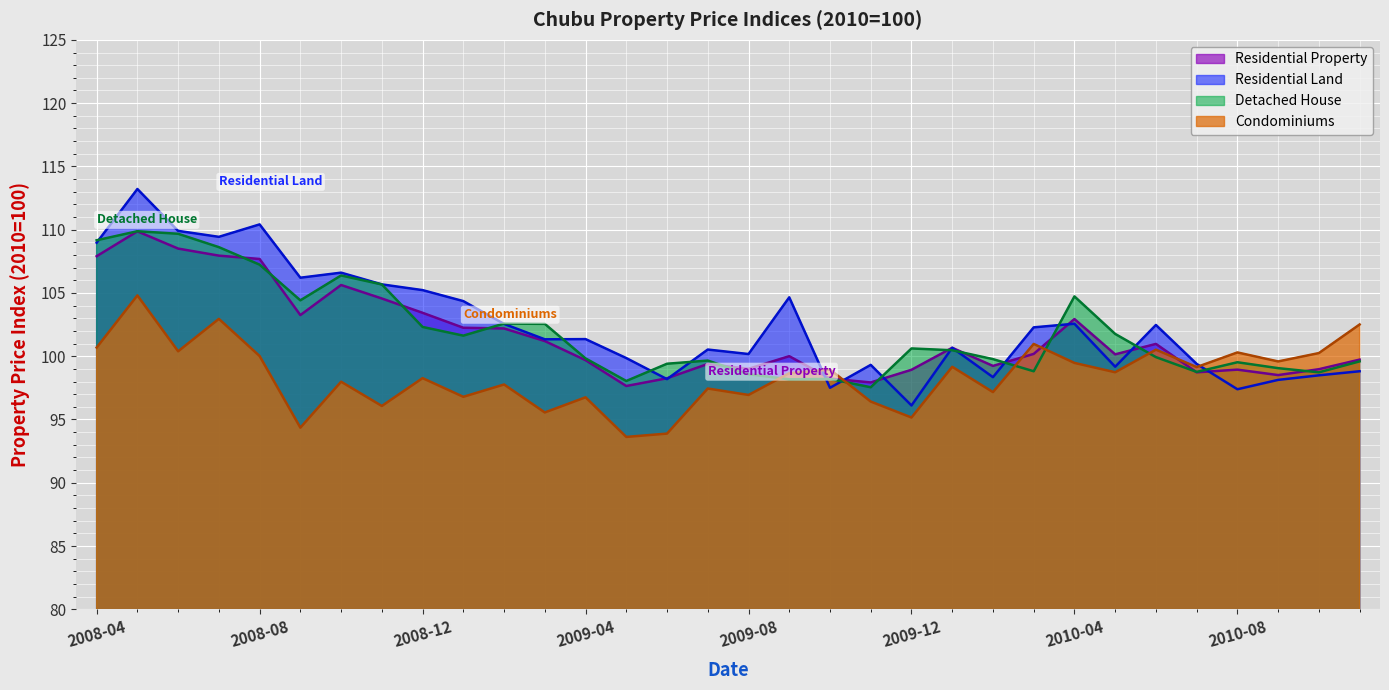

Reading right to left, list all the values displayed in this chart.

Residential Property: 99.7	99.0	98.5	98.9	98.7	101.0	100.1	102.9	100.2	99.2	100.7	98.9	97.9	98.2	100.0	99.0	99.4	98.3	97.6	99.7	101.2	102.2	102.2	103.4	104.6	105.6	103.2	107.7	107.9	108.5	109.9	107.9
Residential Land: 98.8	98.5	98.1	97.4	99.4	102.5	99.2	102.6	102.3	98.3	100.7	96.1	99.3	97.5	104.7	100.2	100.5	98.2	99.9	101.4	101.3	102.6	104.4	105.2	105.7	106.6	106.2	110.4	109.4	109.9	113.2	109.0
Detached House: 99.6	98.7	99.1	99.5	98.8	99.9	101.8	104.7	98.8	99.8	100.5	100.6	97.5	98.2	98.2	98.6	99.7	99.4	98.0	99.8	102.6	102.6	101.6	102.3	105.7	106.4	104.4	107.2	108.6	109.7	109.9	109.2
Condominiums: 102.5	100.2	99.6	100.3	99.1	100.5	98.7	99.5	101.0	97.2	99.2	95.2	96.4	98.9	98.7	96.9	97.4	93.9	93.6	96.8	95.6	97.8	96.8	98.3	96.1	98.0	94.4	100.0	103.0	100.4	104.8	100.7